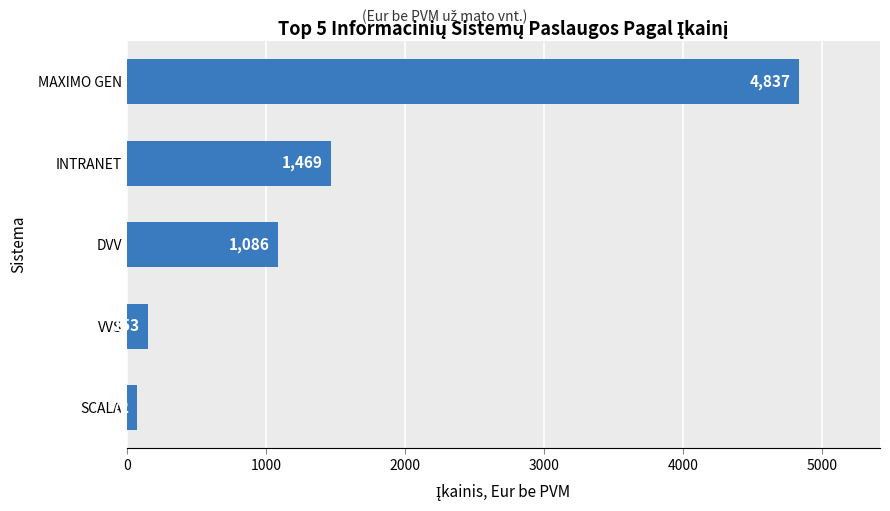

What is the label of the 1st bar from the top?

MAXIMO GEN